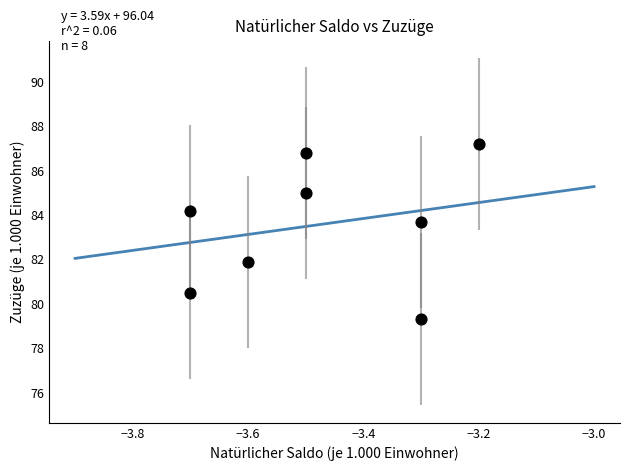

What is the average X value?

-3.5